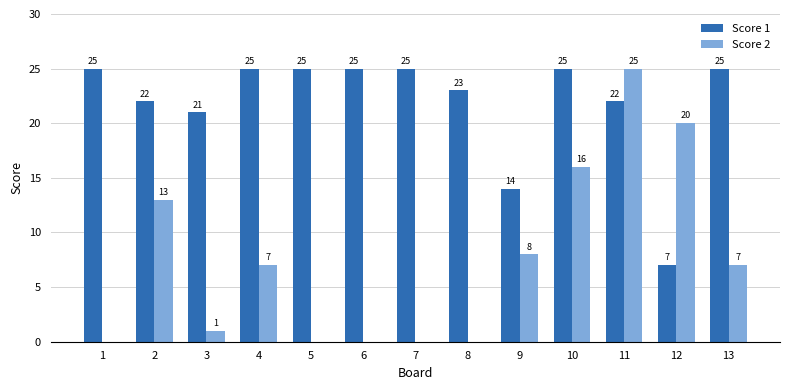

What is the highest value of the Score 1 series?

25